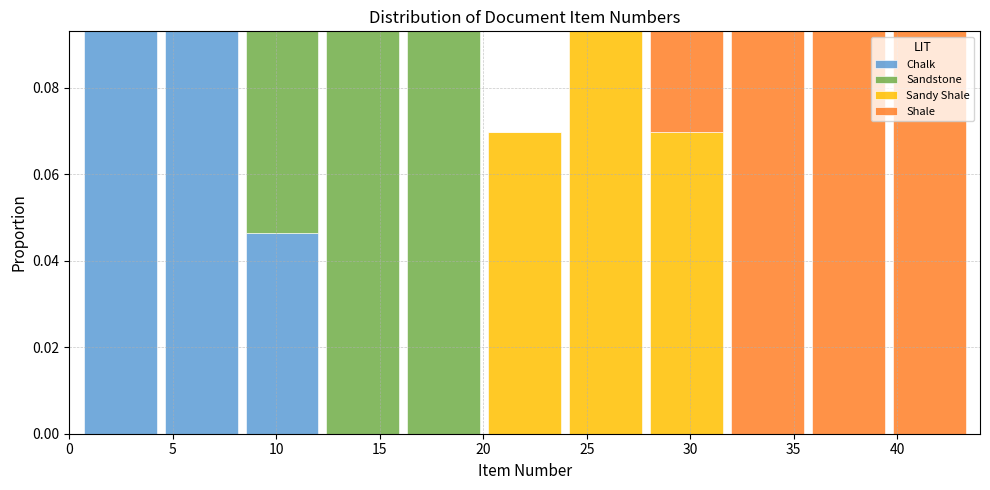

Reading left to right, list every stacked bar in this chart as the range it spans on the x-axis followed by its total height. Neither the bar edges nor the heights are printed on the chart, so give them approximately, as read against the axes.

0.5 to 4.5: 0.094
4.5 to 8.5: 0.094
8.5 to 12.0: 0.094
12.0 to 16.0: 0.094
16.0 to 20.0: 0.094
20.0 to 24.0: 0.070
24.0 to 28.0: 0.094
28.0 to 32.0: 0.094
32.0 to 35.5: 0.094
35.5 to 39.5: 0.094
39.5 to 43.5: 0.094